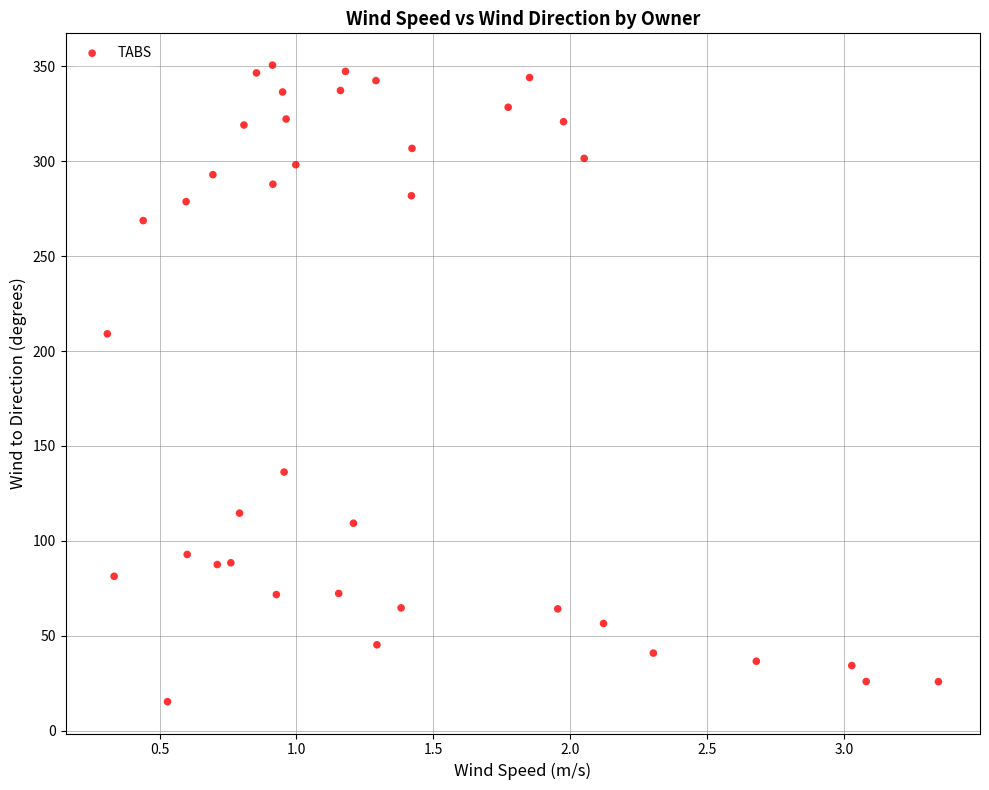

What Y value in the scatter plot is closest to 182?

209.1